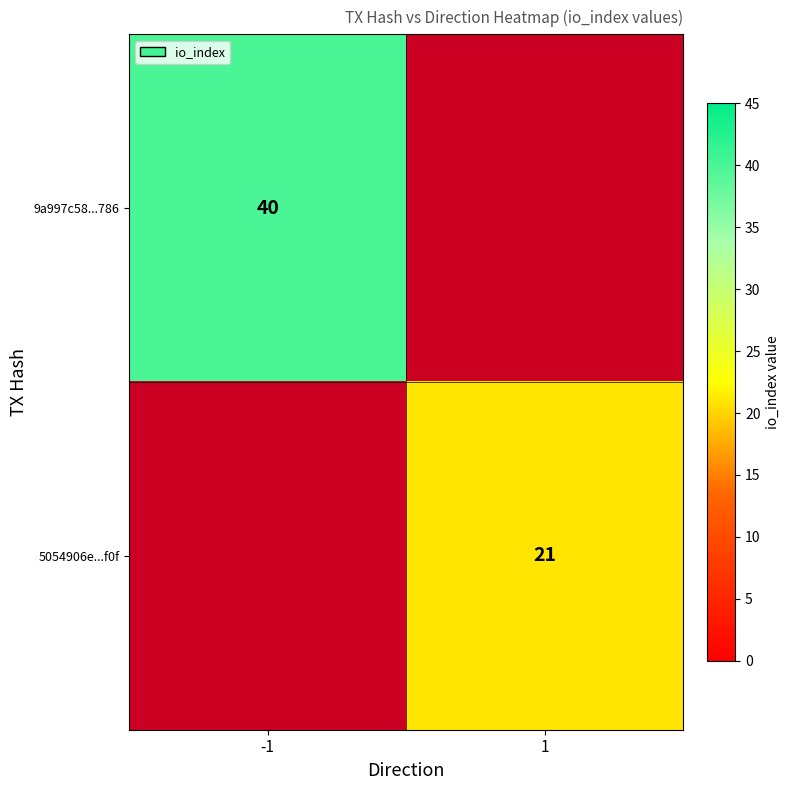

The 9a997c58...786 series shows 40 at -1. True or false?

True